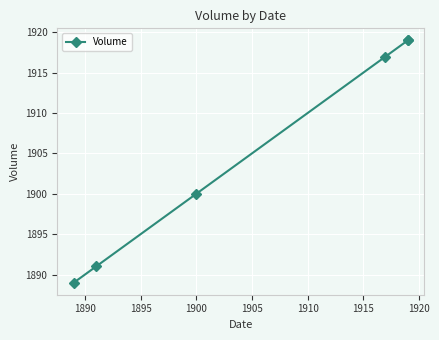

What is the ratio of the value at 1910 to the value at 1900?

1.0